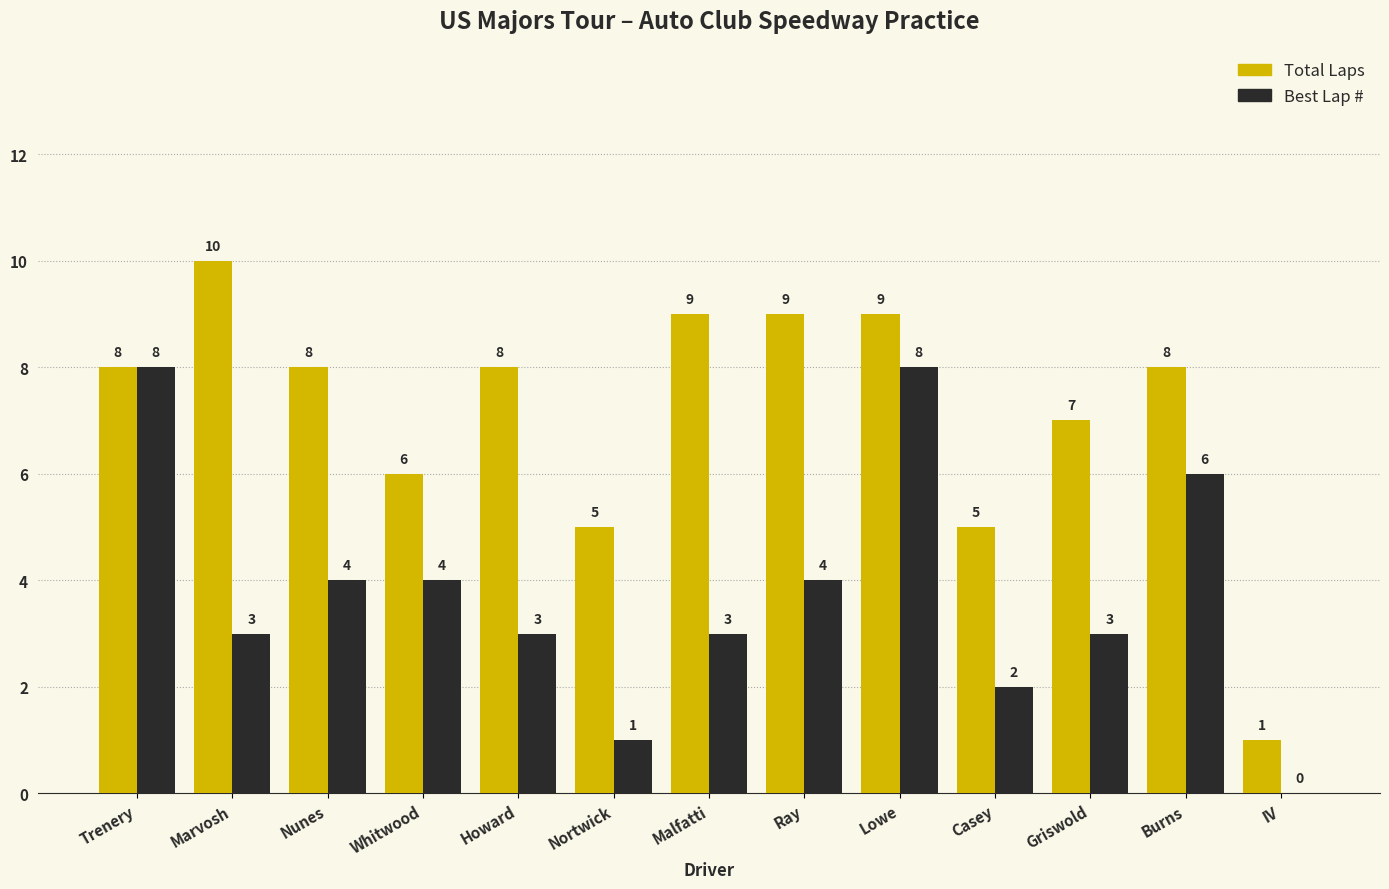

What is the greatest value displayed?

10